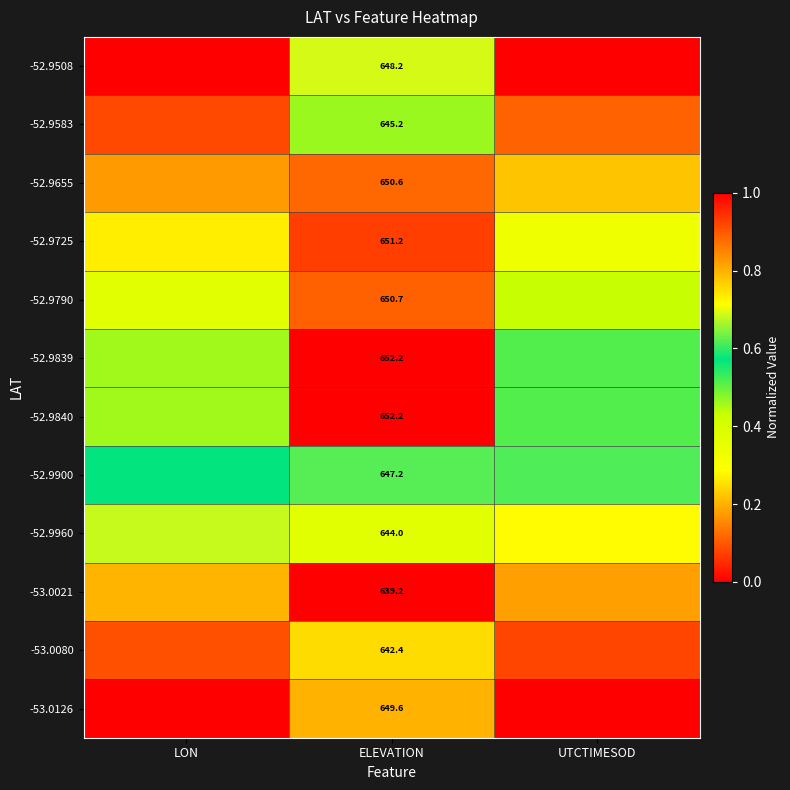

Is the value of -52.9900 at UTCTIMESOD greater than the value of -52.9725 at ELEVATION?

No